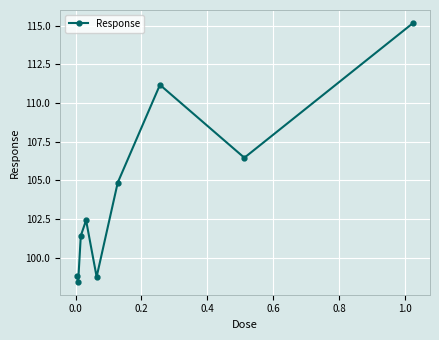

How many data points are above 102?

5